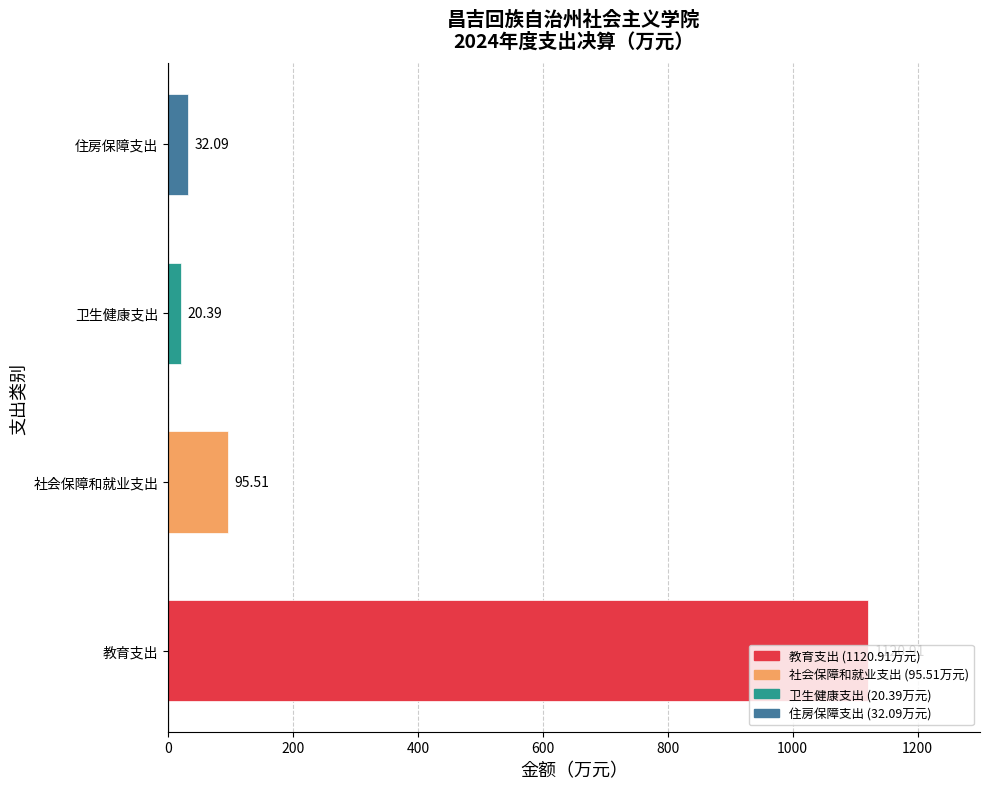

List the labels in order of value, largest first.

教育支出, 社会保障和就业支出, 住房保障支出, 卫生健康支出